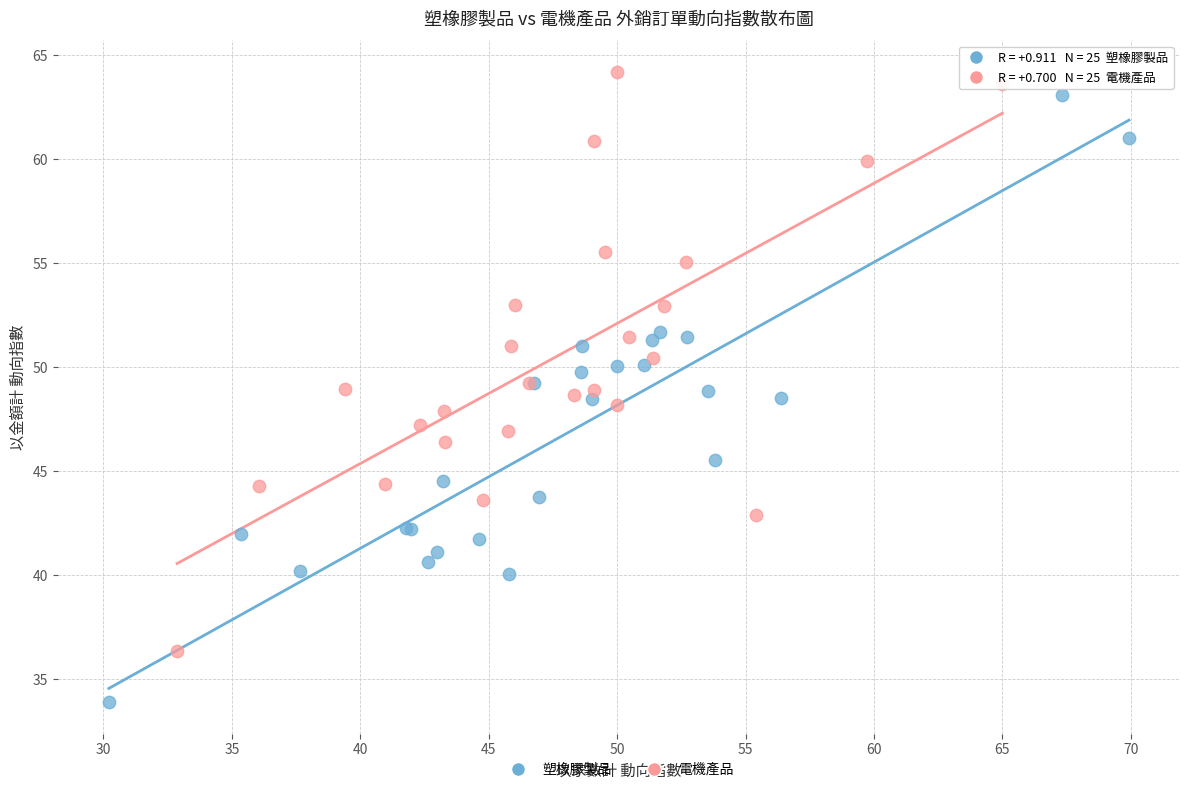

What are all the series names shown in the legend?

塑橡膠製品, 電機產品